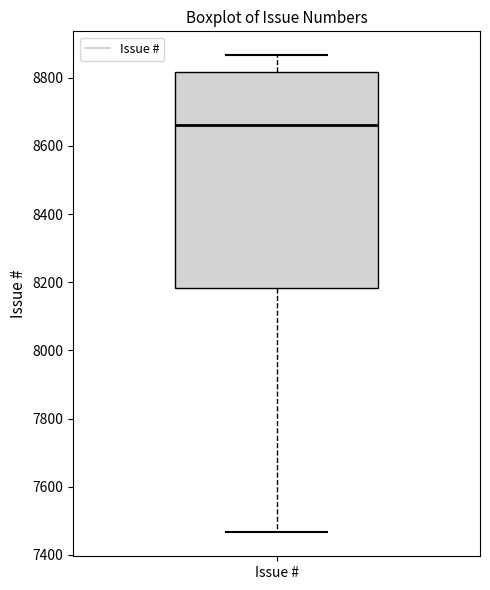

Transcribe this box plot: give where the median line is, the range the box spans, and where the two whiskers end, as read against the y-axis. The values are not printed on the chart, so give them approximately, as read against the axis.

median 8660, box 8180 to 8820, whiskers 7460 to 8860